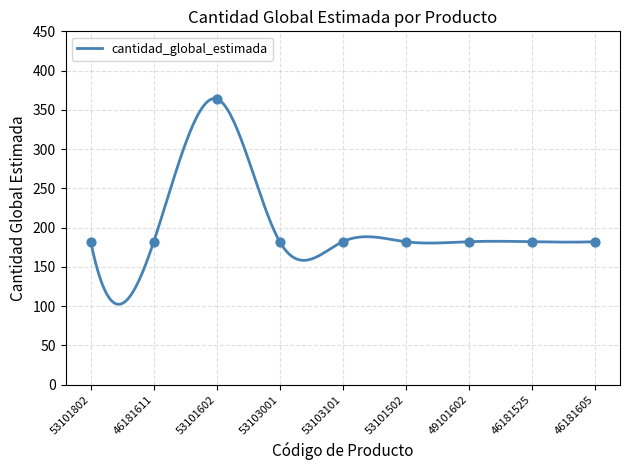

Approximately how many times larger is the value at 46181605 compared to 53103101?

1.0